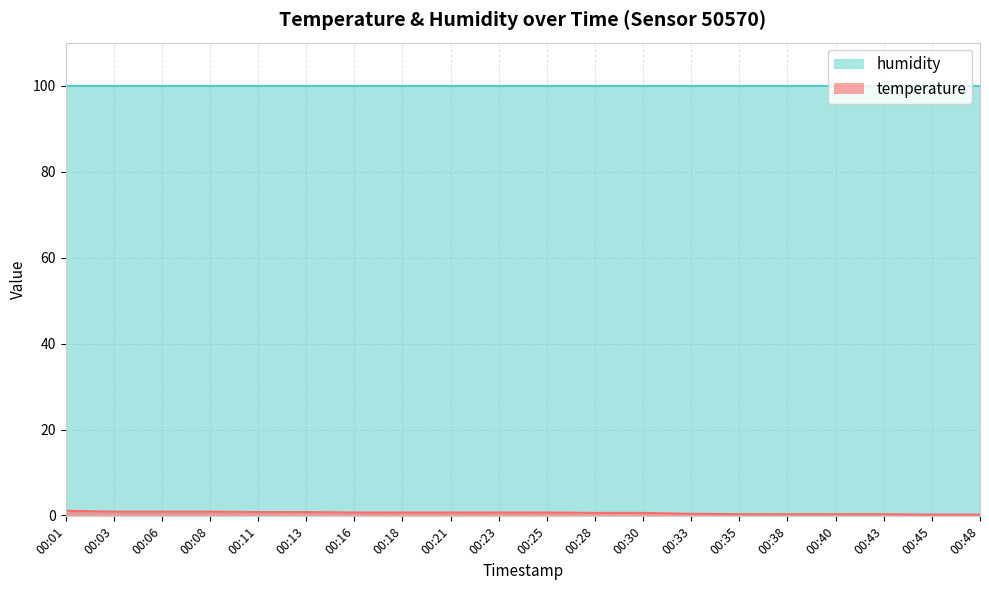

The value of humidity at 00:21 is 99.9. True or false?

True